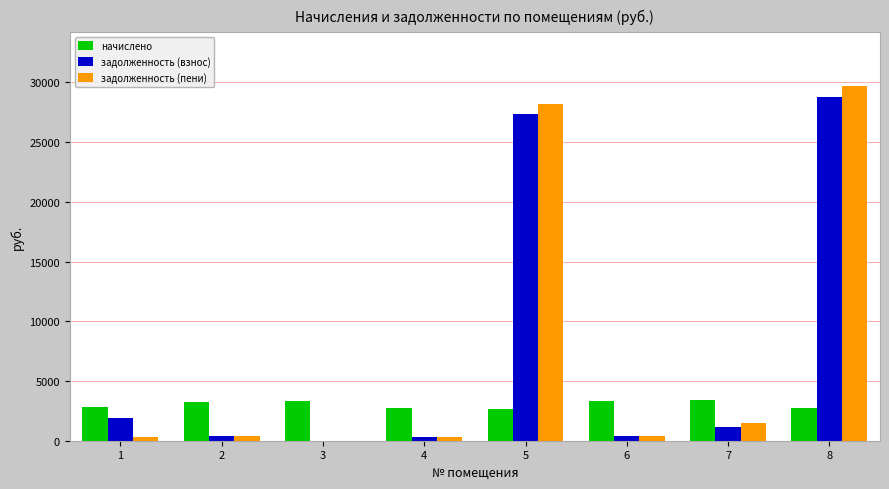

What is the maximum value shown in the chart?

29727.5